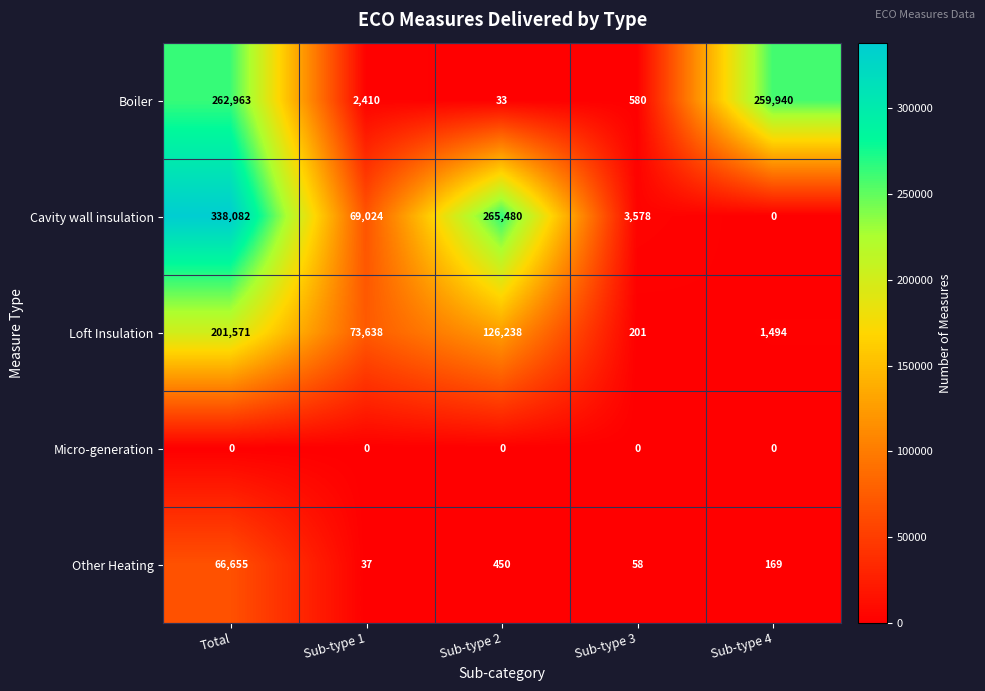

What is the difference between the Cavity wall insulation values at Total and Sub-type 2?

72602